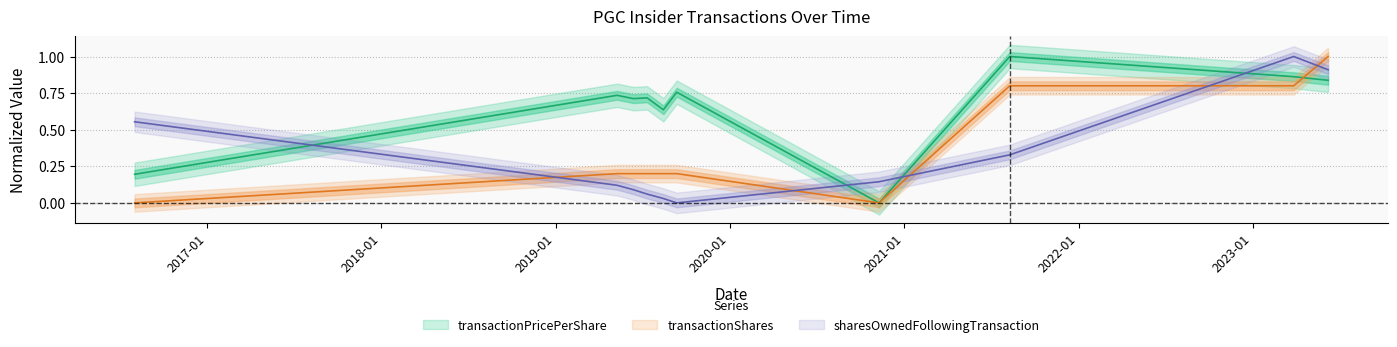

What is the label of the 10th point from the right?

2016-08-02